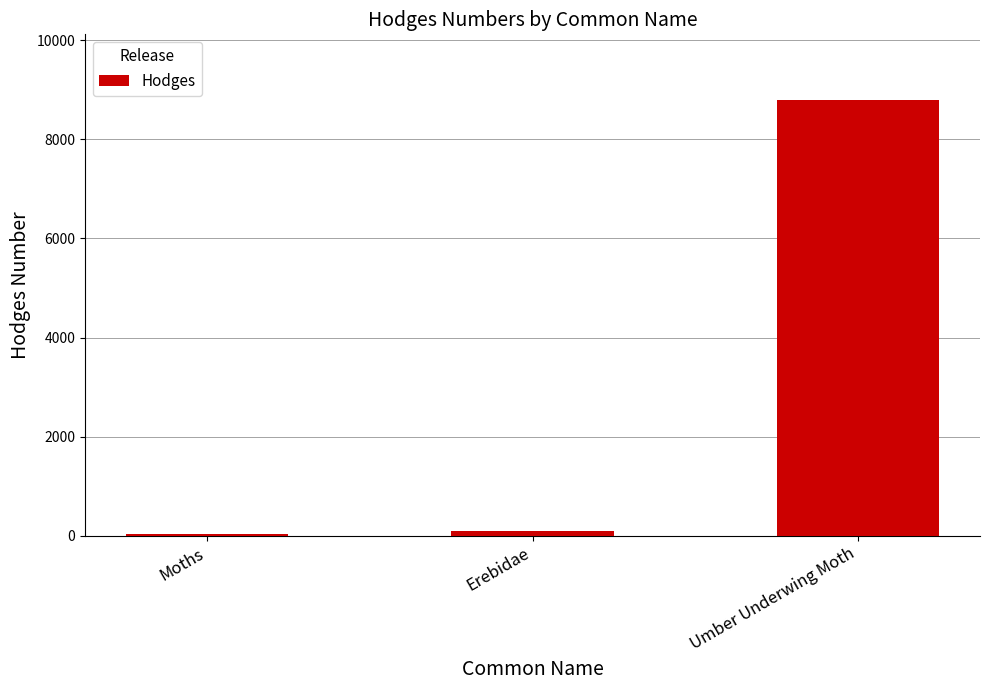

Are the bars horizontal?

No